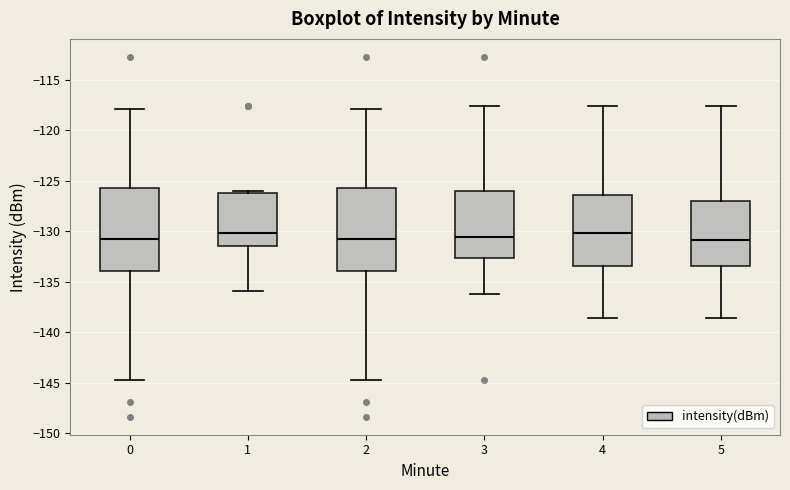

Reading left to right, read every box against the y-axis: the position of its median line, the range the box covers, and the ends of its whiskers. The values are not printed on the chart, so give them approximately, as read against the axis.

0: median -131.0, box -134.0 to -126.0, whiskers -145.0 to -118.0
1: median -130.0, box -131.5 to -126.0, whiskers -136.0 to -126.0 (just above the box's upper edge)
2: median -131.0, box -134.0 to -126.0, whiskers -145.0 to -118.0
3: median -130.5, box -132.5 to -126.0, whiskers -136.0 to -117.5
4: median -130.0, box -133.5 to -126.5, whiskers -138.5 to -117.5
5: median -131.0, box -133.5 to -127.0, whiskers -138.5 to -117.5